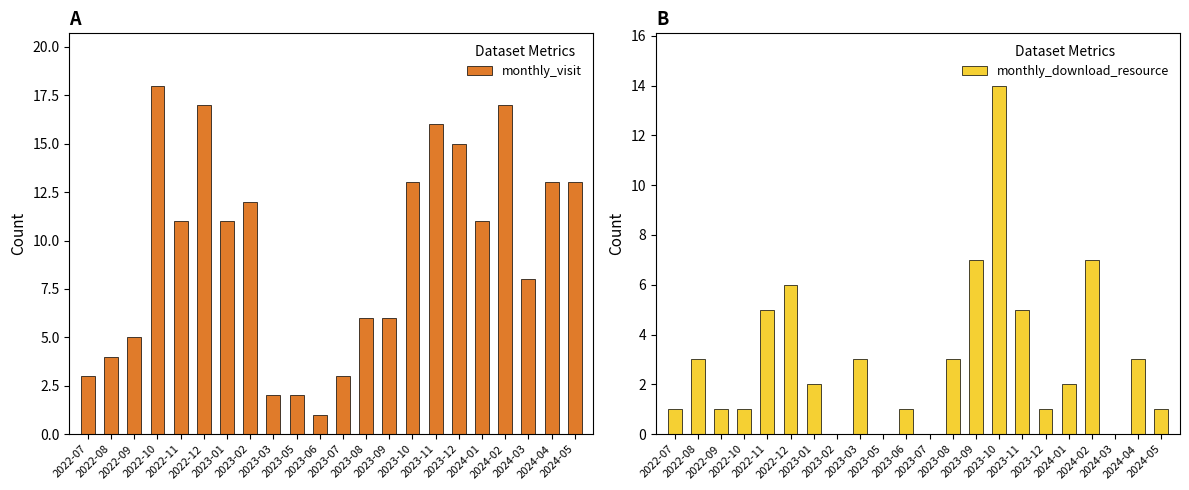

What is the label of the 8th bar from the left?

2023-02